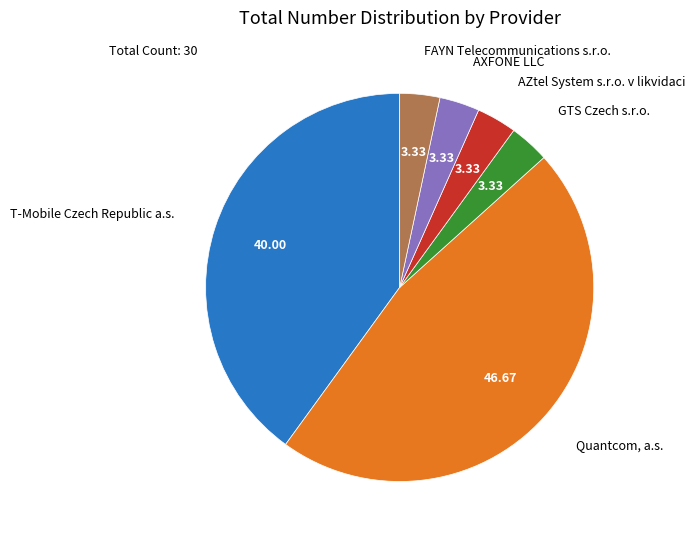

Combined, do T-Mobile Czech Republic a.s. and AZtel System s.r.o. v likvidaci account for over 50%?

No